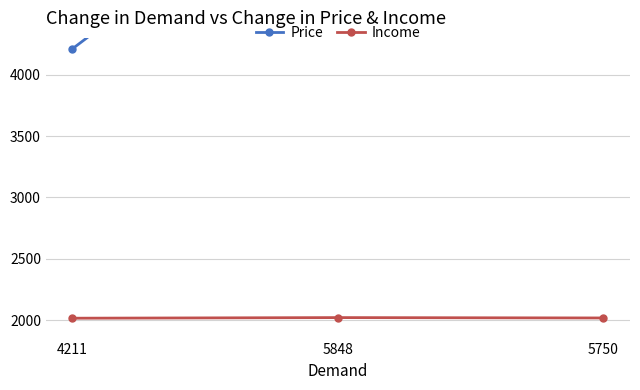

Reading left to right, what are all the values shown in this chart?

Price: 4211	5848	5750
Income: 2016	2021	2018